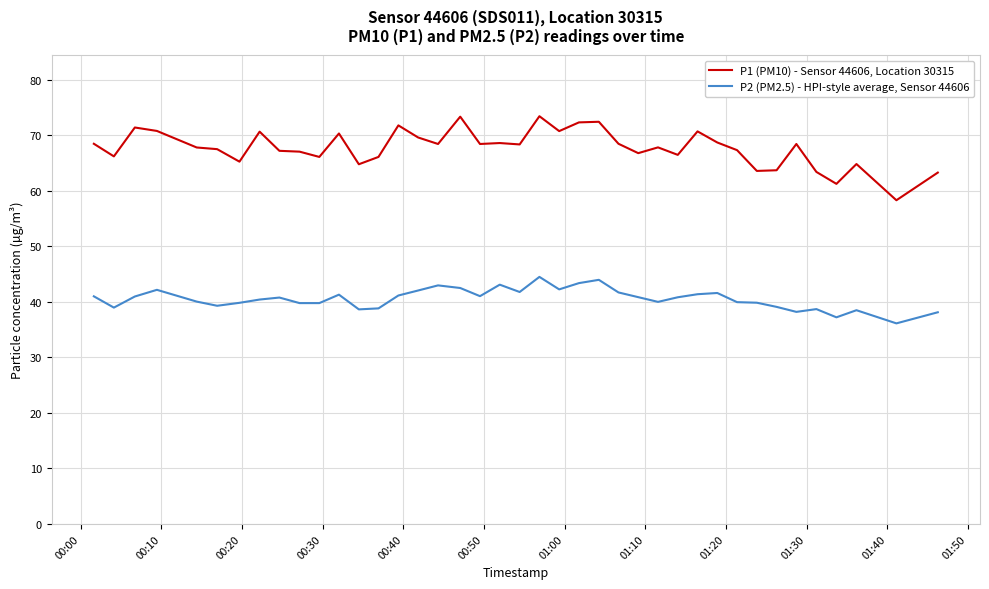

True or false: P1 (PM10) - Sensor 44606, Location 30315 and P2 (PM2.5) - HPI-style average, Sensor 44606 cross at least once.

False